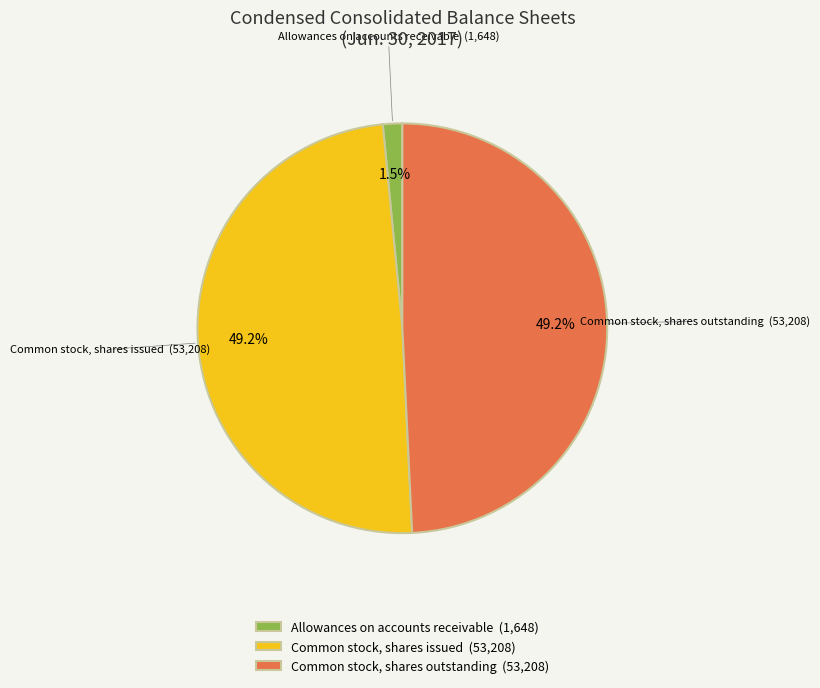

To the nearest percent, what is the combined percentage of Common stock, shares issued and Common stock, shares outstanding?

98%